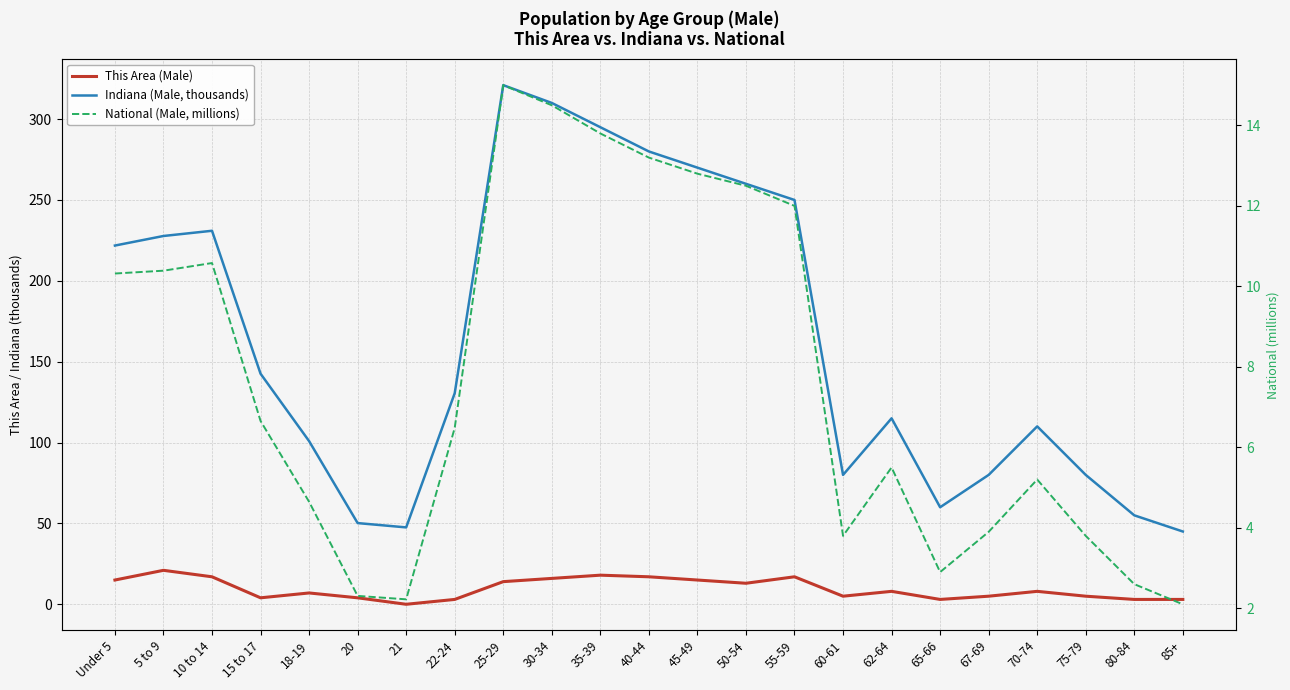

Which has a higher value, 75-79 or 10 to 14?

10 to 14